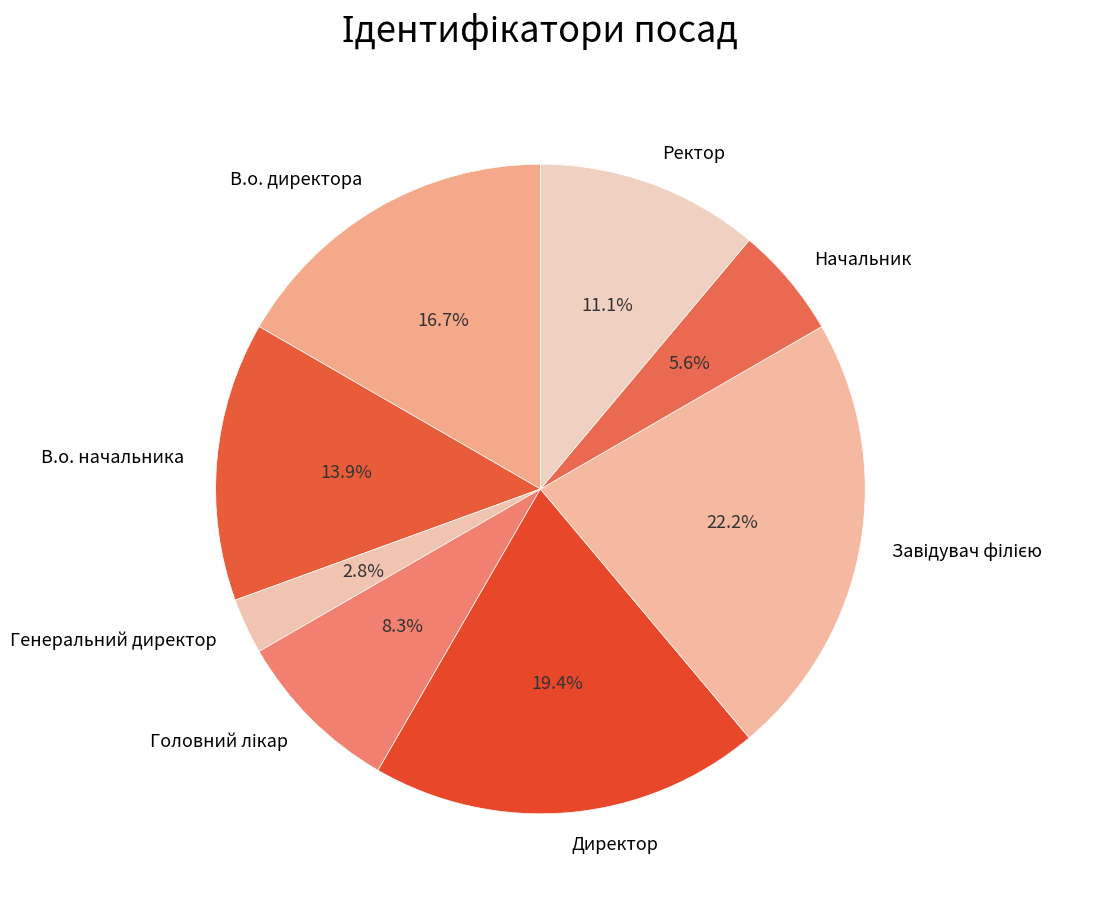

Which has a higher value, В.о. начальника or В.о. директора?

В.о. директора